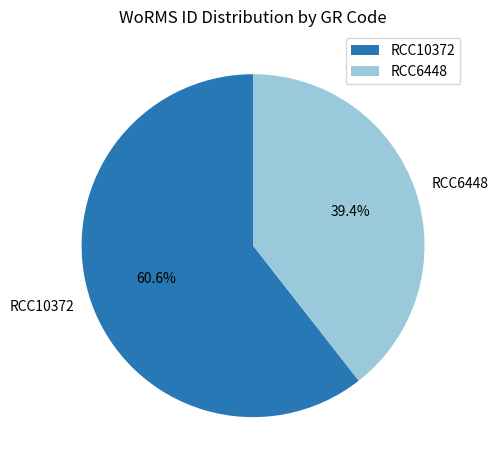

To the nearest percent, what is the average slice percentage?

50%